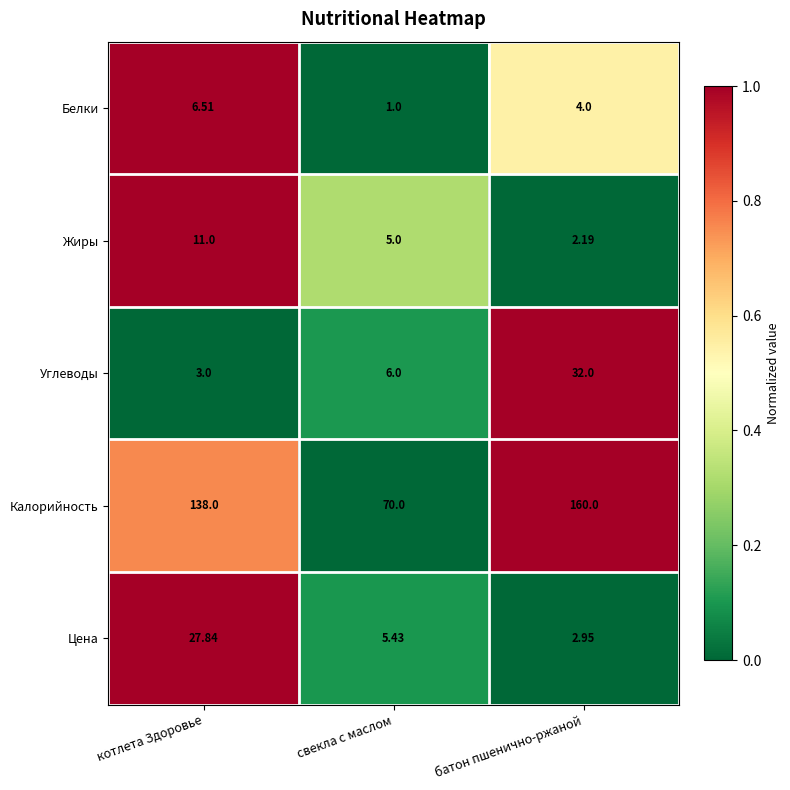

How many categories are shown in the chart?

3